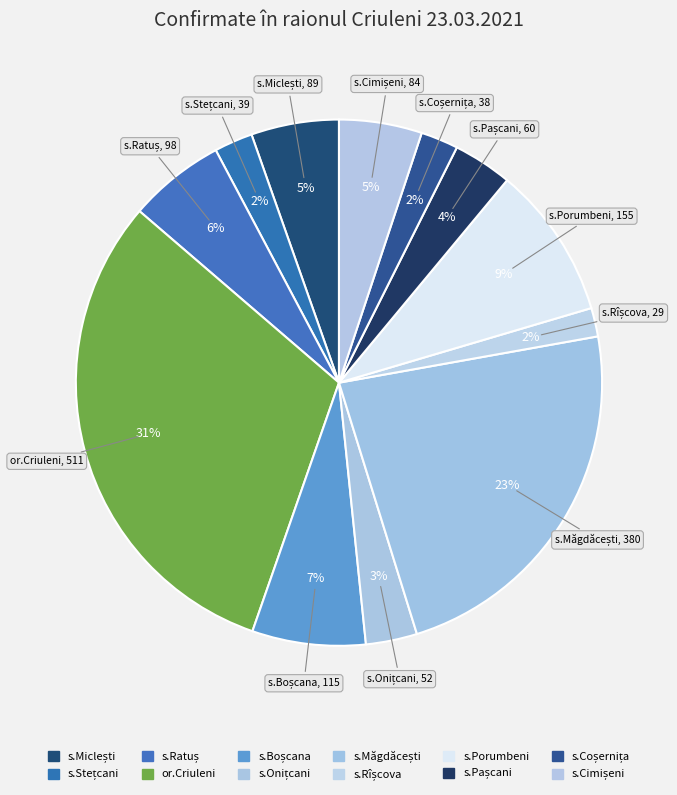

Is it true that or.Criuleni is 31% of the pie?

True